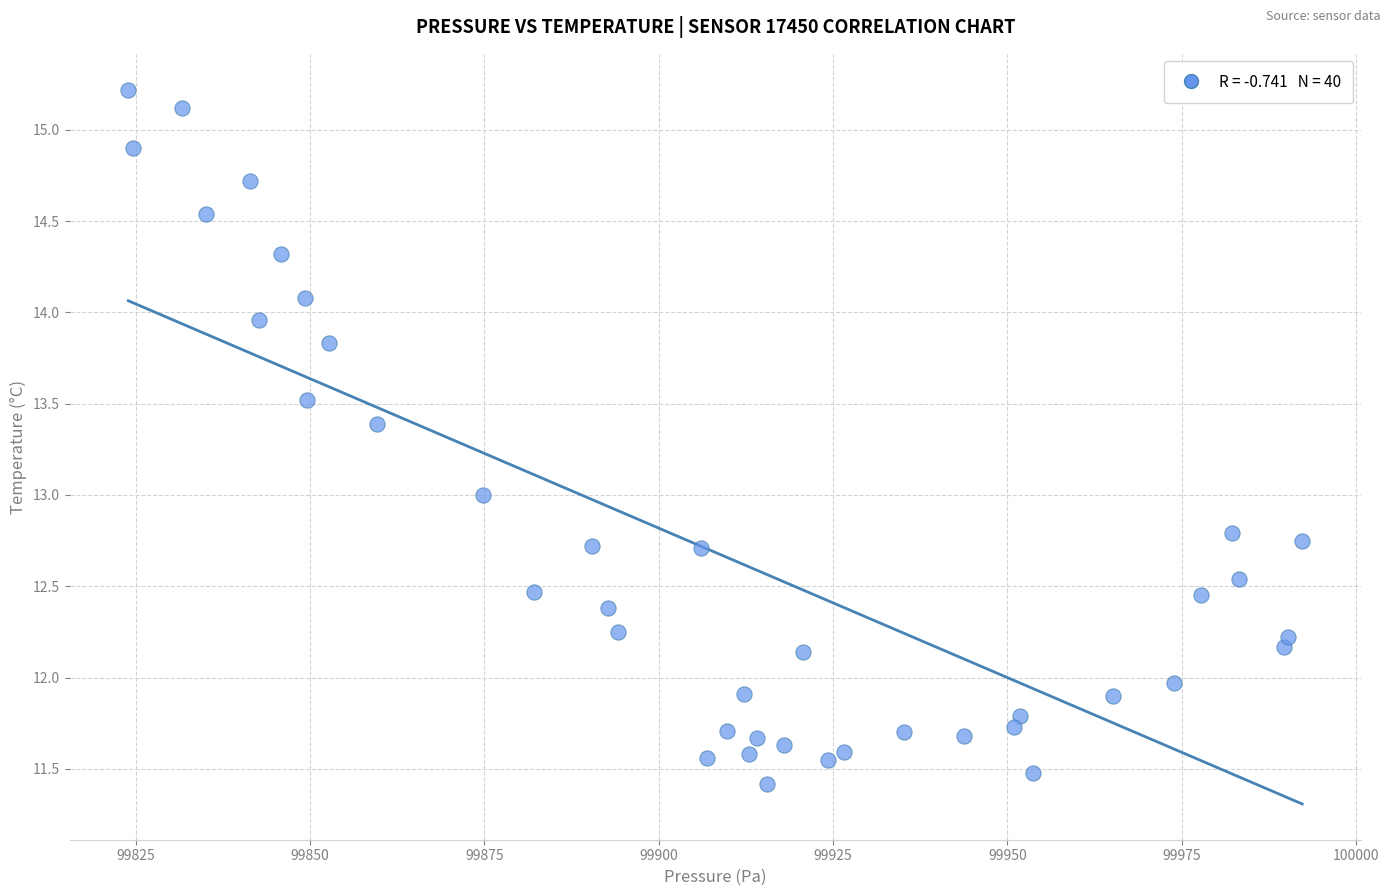

What is the range of Y values (max minus min)?

3.8